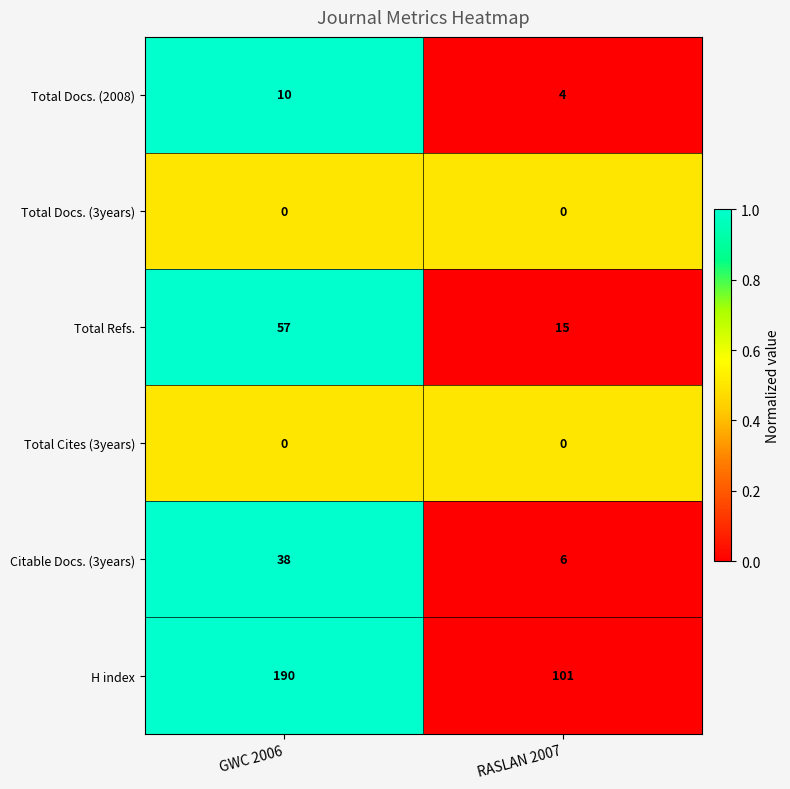

Which series changed the most between GWC 2006 and RASLAN 2007?

H index